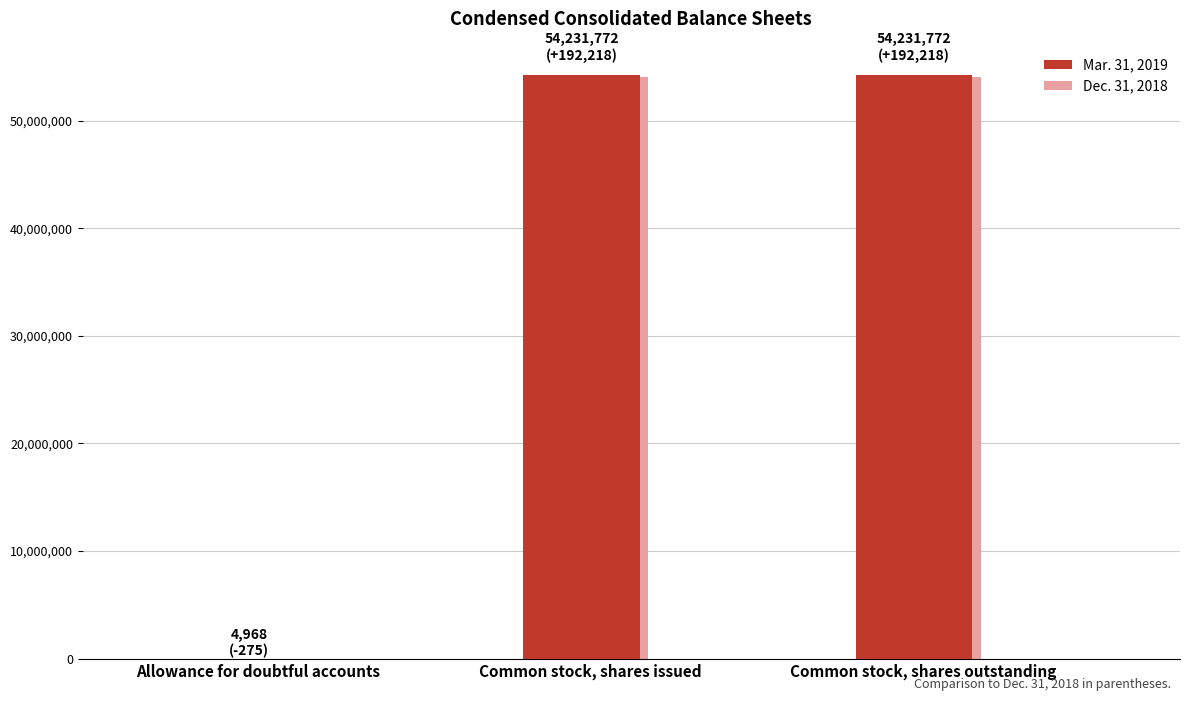

What is the total value across all series at Common stock, shares issued?

108271326